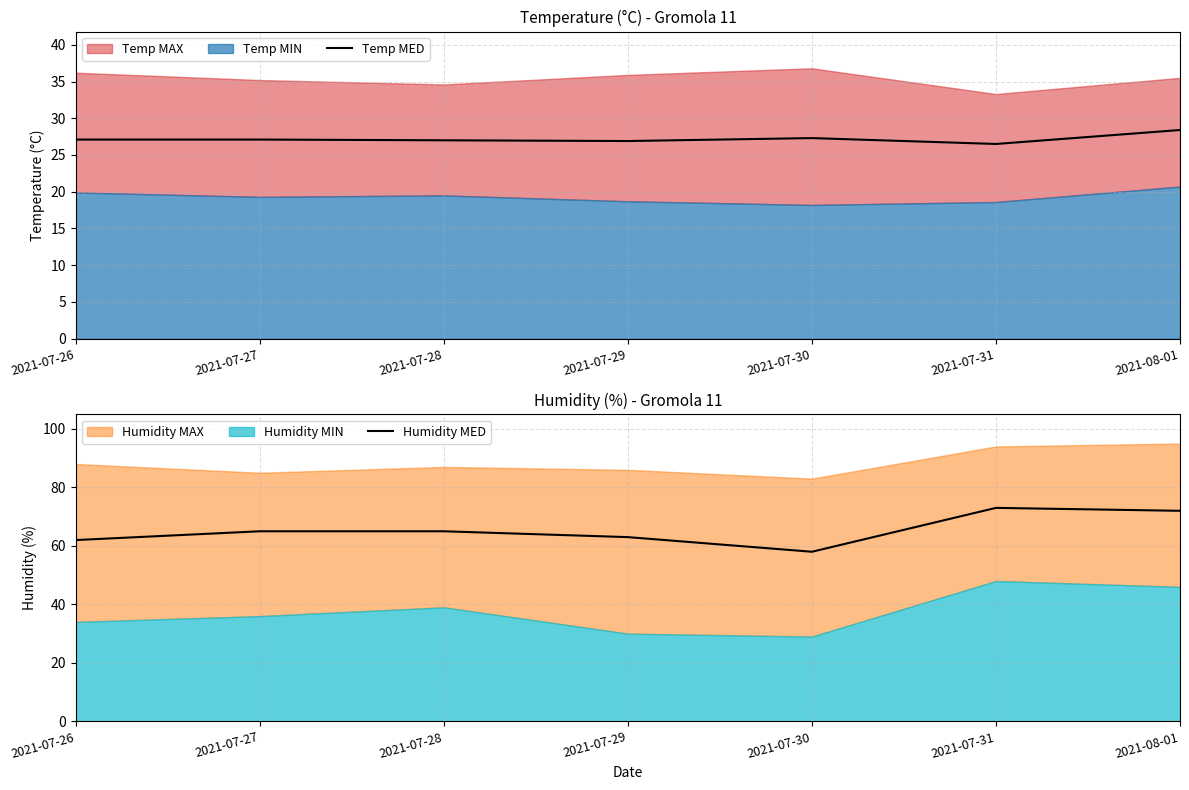

True or false: Temp MED has more than 0 points higher than both neighbors.

True